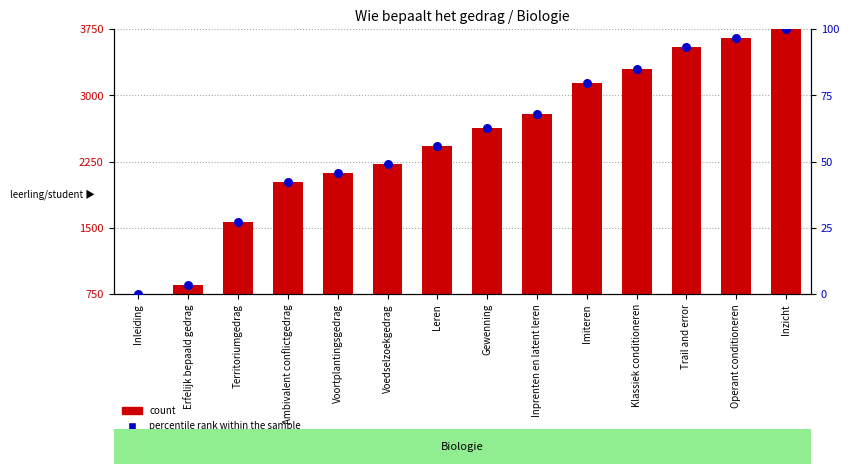

Which series has the largest total across all categories?

count